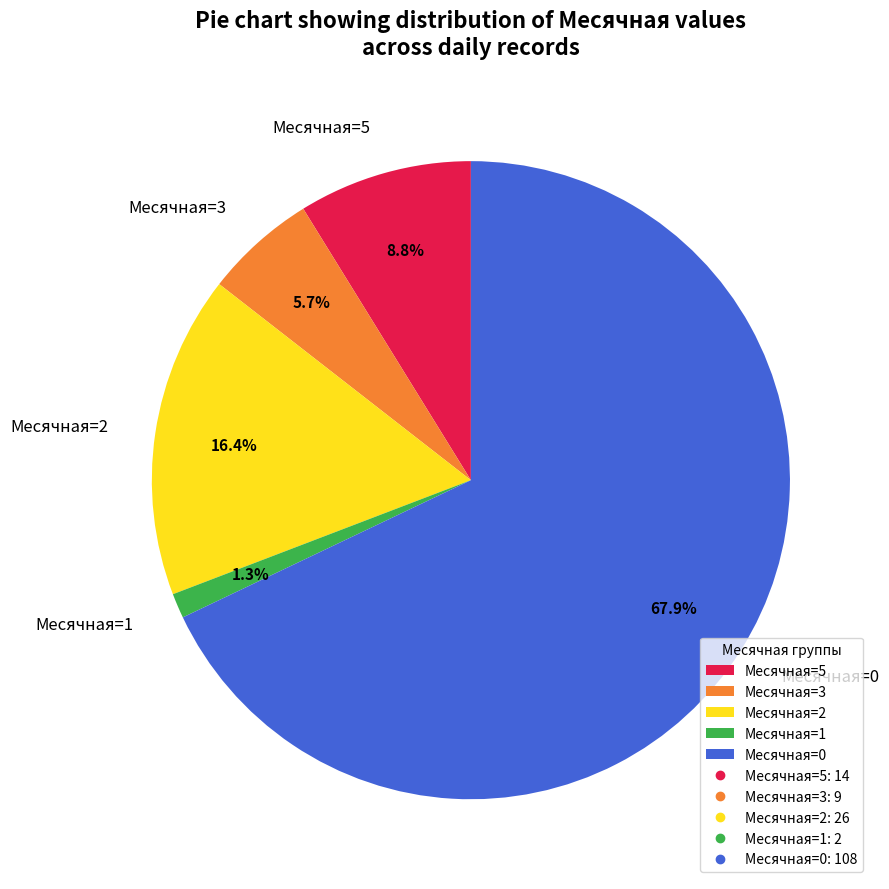

Which slice is the largest?

Месячная=0